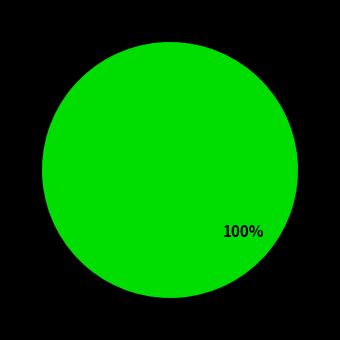

Is there any slice that represents more than half of the pie?

Yes